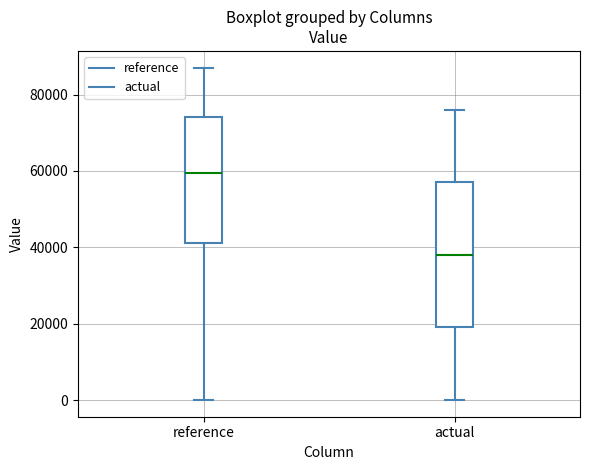

Reading left to right, transcribe this box plot: for each box, give where its median line is, the range the box spans, and where its two whiskers end, as read against the y-axis. The values are not printed on the chart, so give them approximately, as read against the axis.

reference: median 60000, box 42000 to 74000, whiskers 0 to 88000
actual: median 38000, box 20000 to 58000, whiskers 0 to 76000